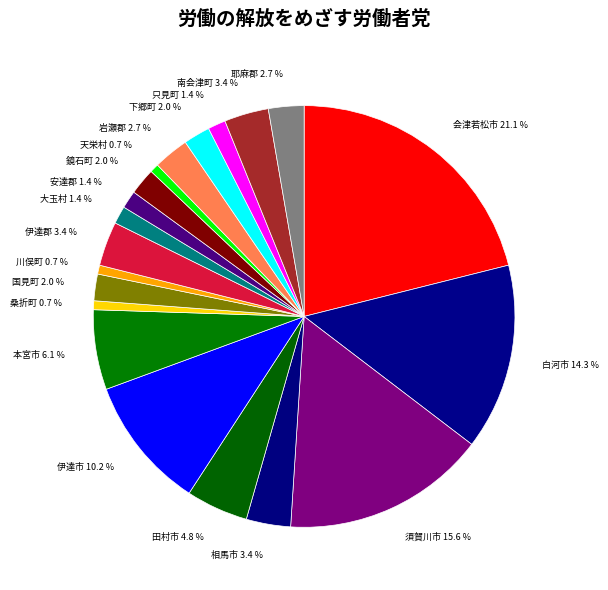

To the nearest percent, what is the combined percentage of 伊達郡 and 天栄村?

4%